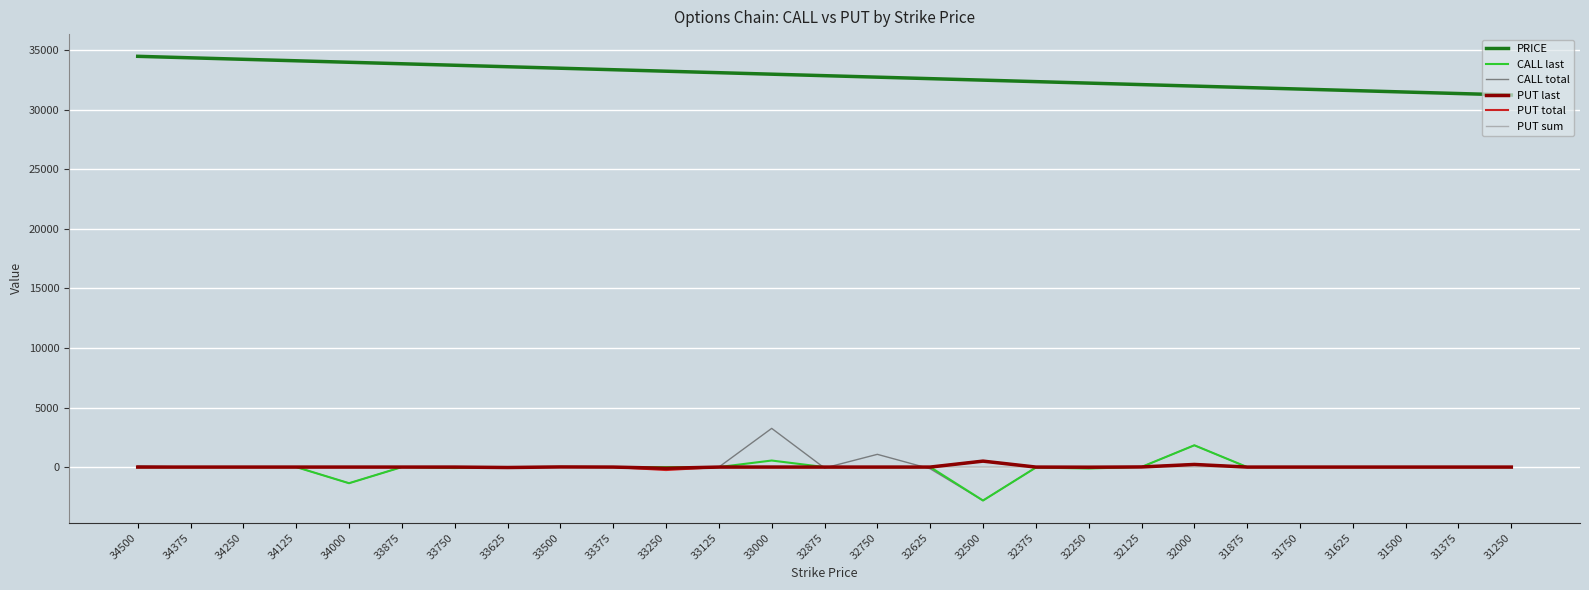

What are all the series names shown in the legend?

PRICE, CALL last, CALL total, PUT last, PUT total, PUT sum